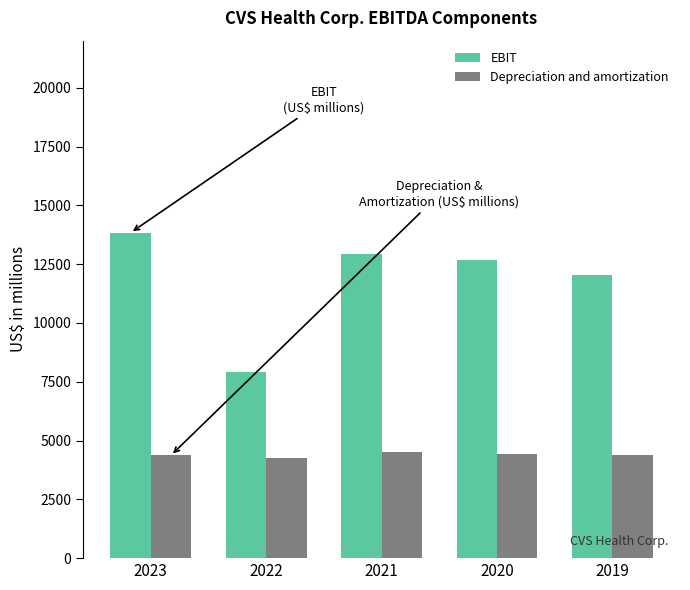

How many bars are there in total?

10